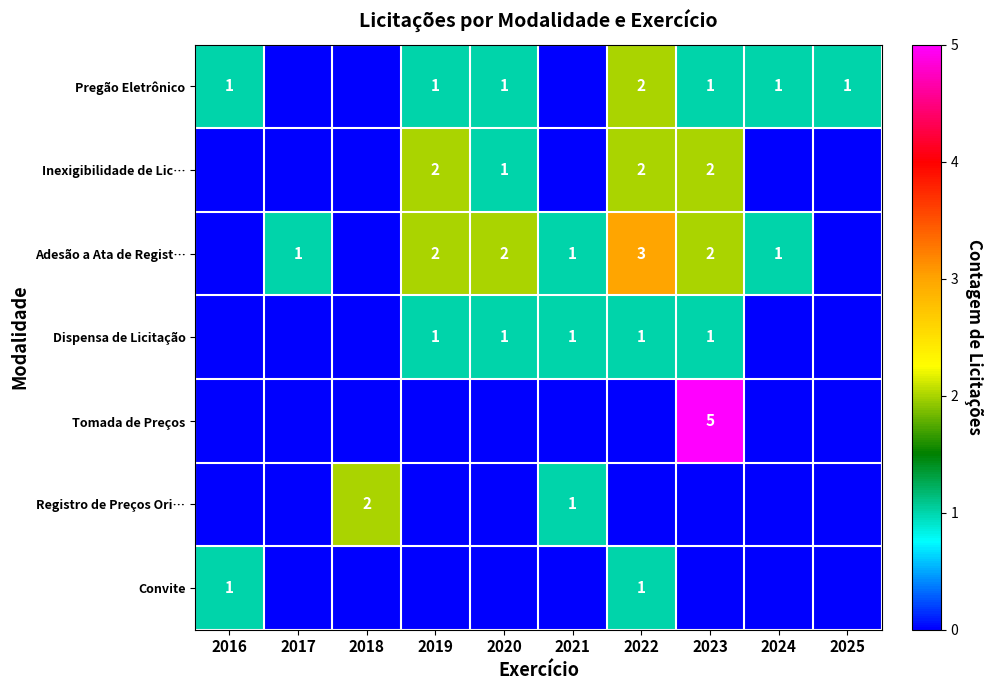

Is it true that Registro de Preços Ori… equals 1 at 2021?

True